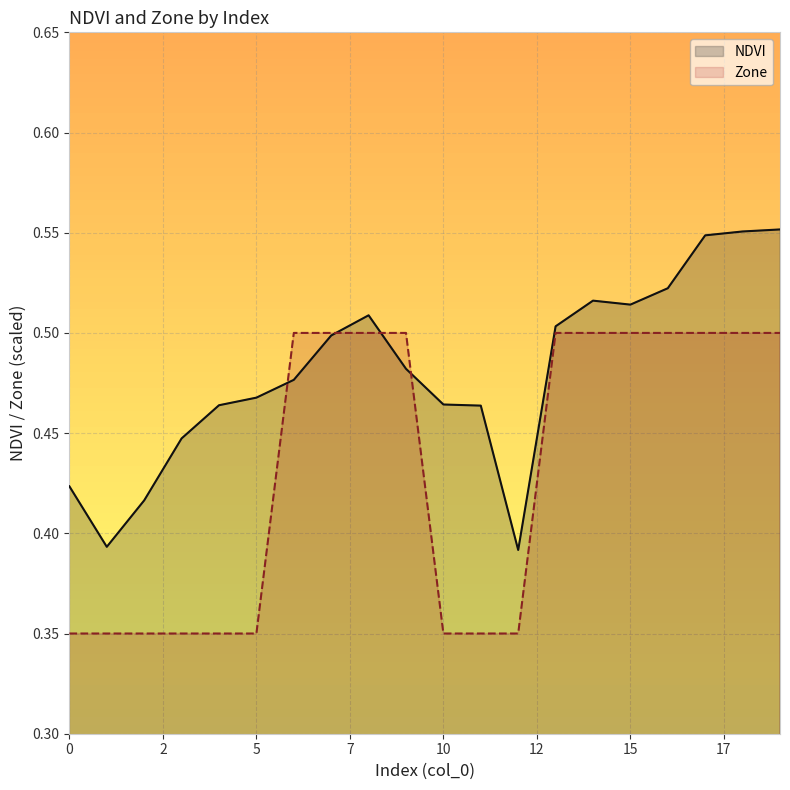

Which series has the largest total across all categories?

NDVI